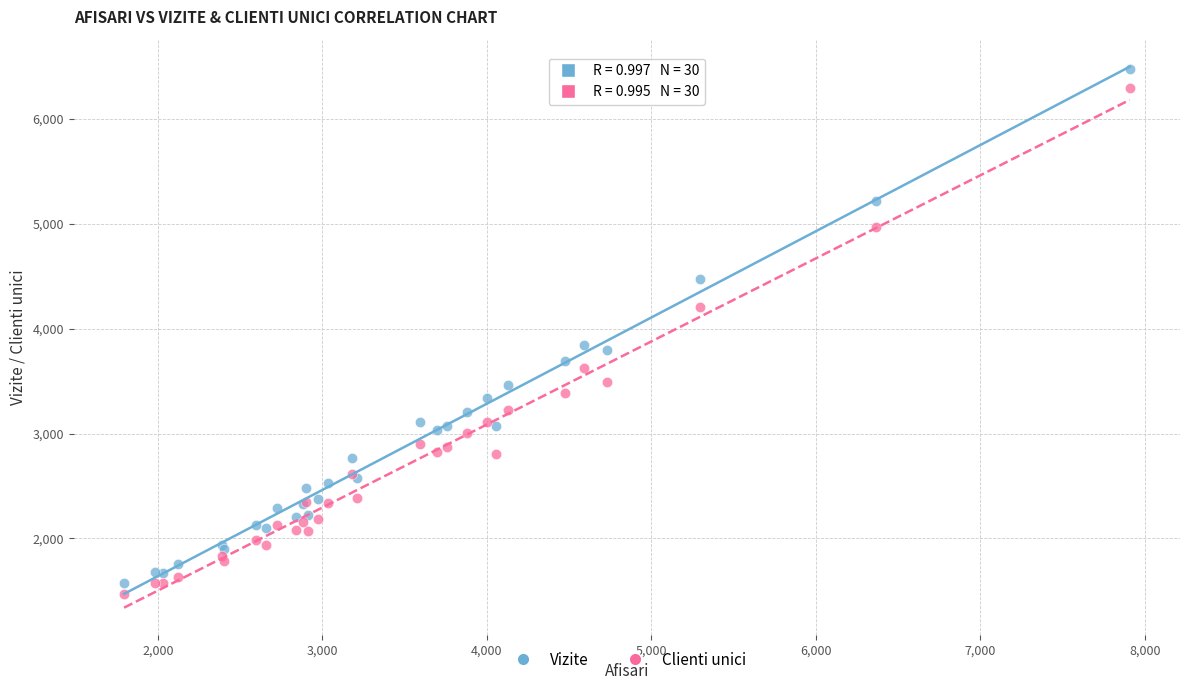

Which series has the widest spread of Y values?

Vizite